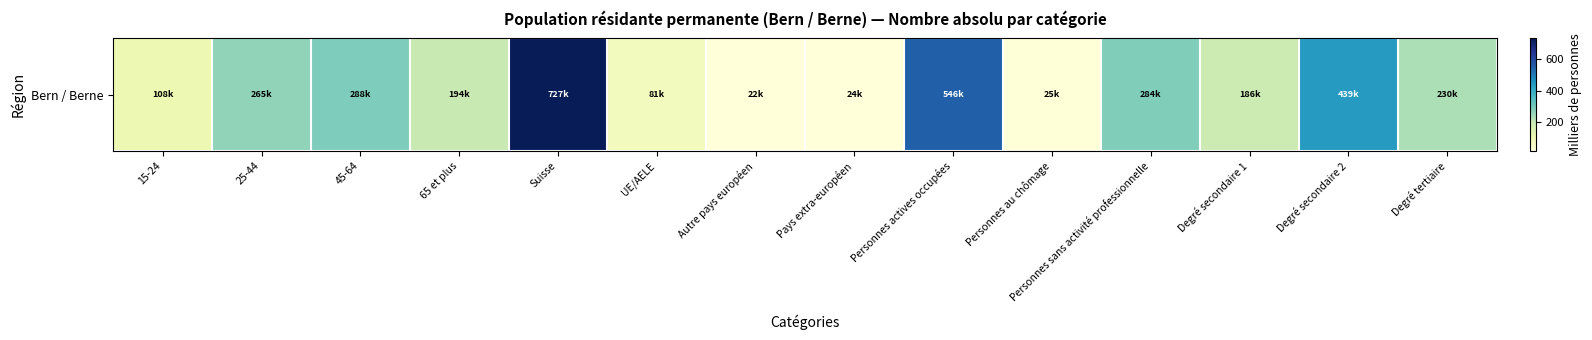

The chart shows a value of 967.7 at Personnes actives occupées. True or false?

False